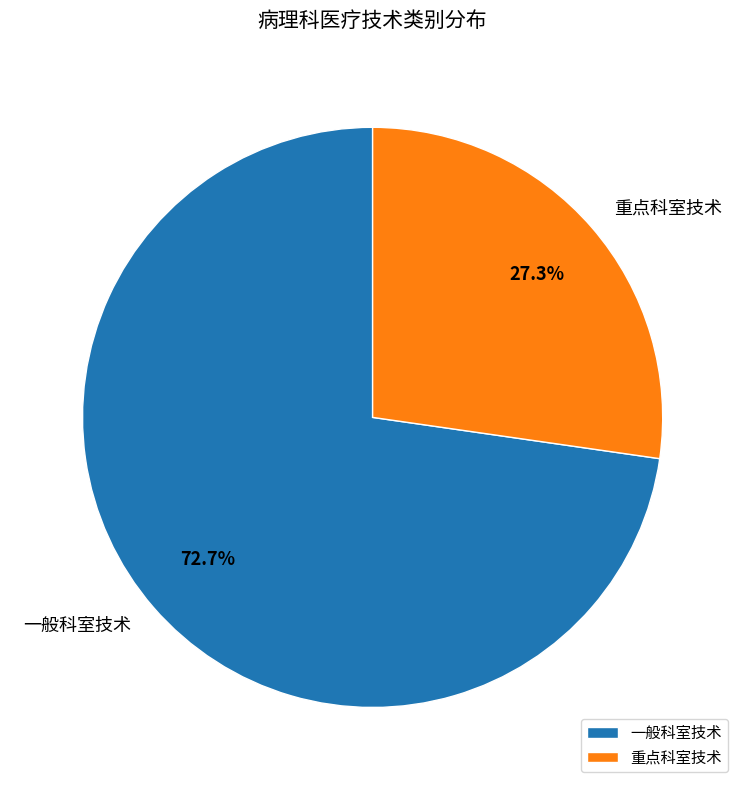

What percentage is the 一般科室技术 slice, to the nearest percent?

73%